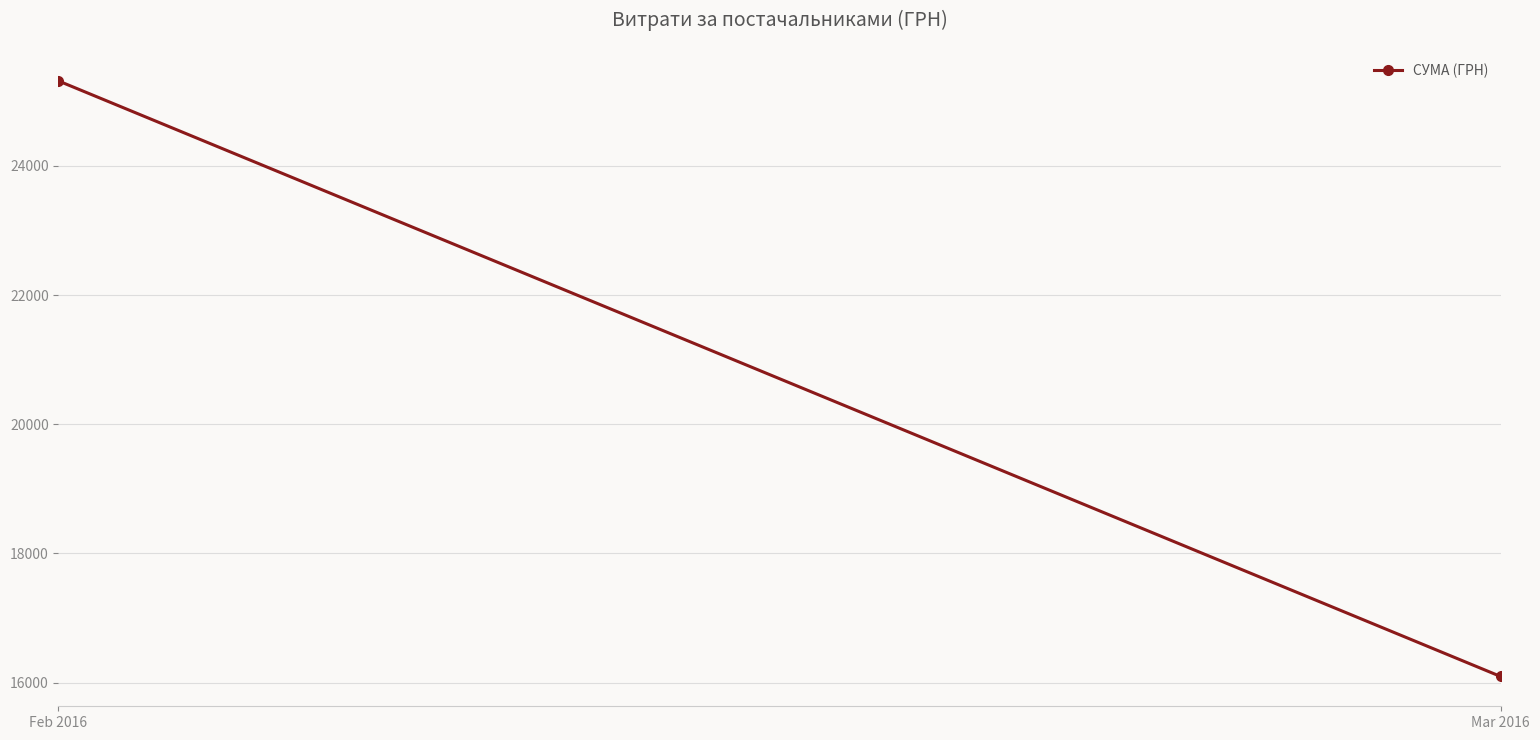

Is this an area chart (filled region under the line)?

No